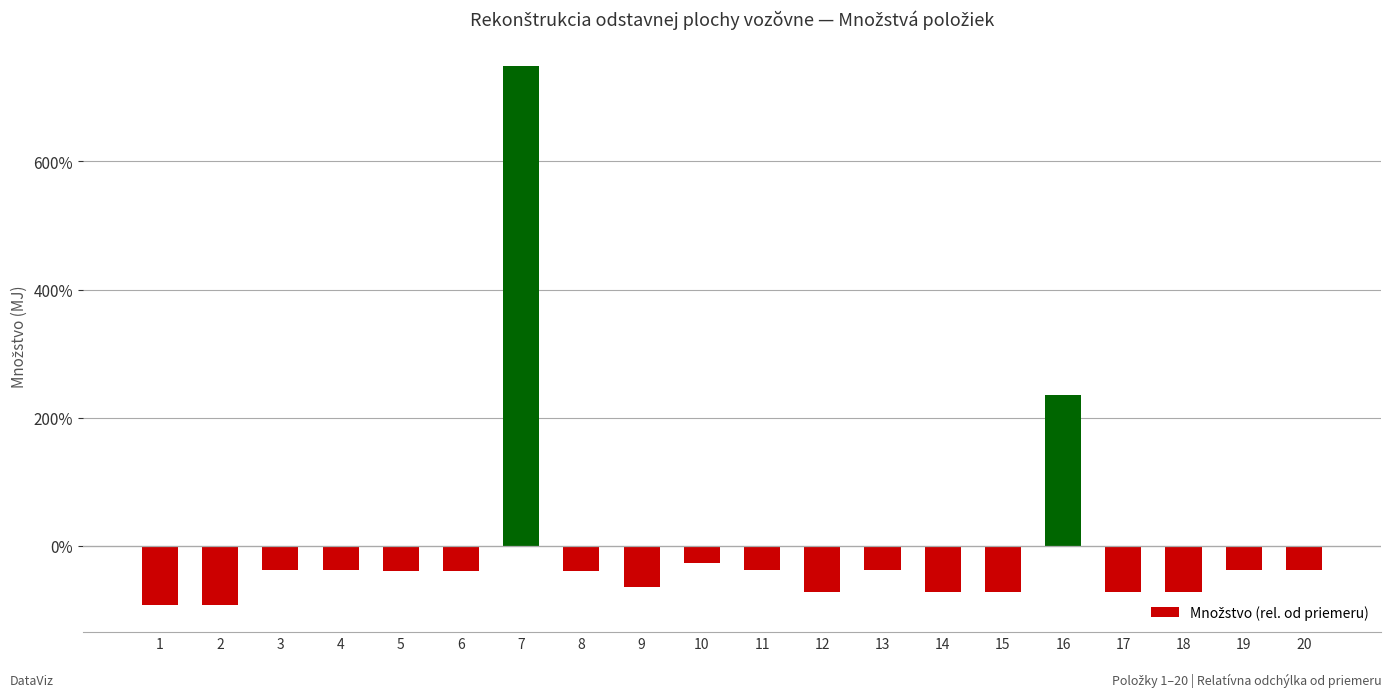

Where does the data first go above -39?

3